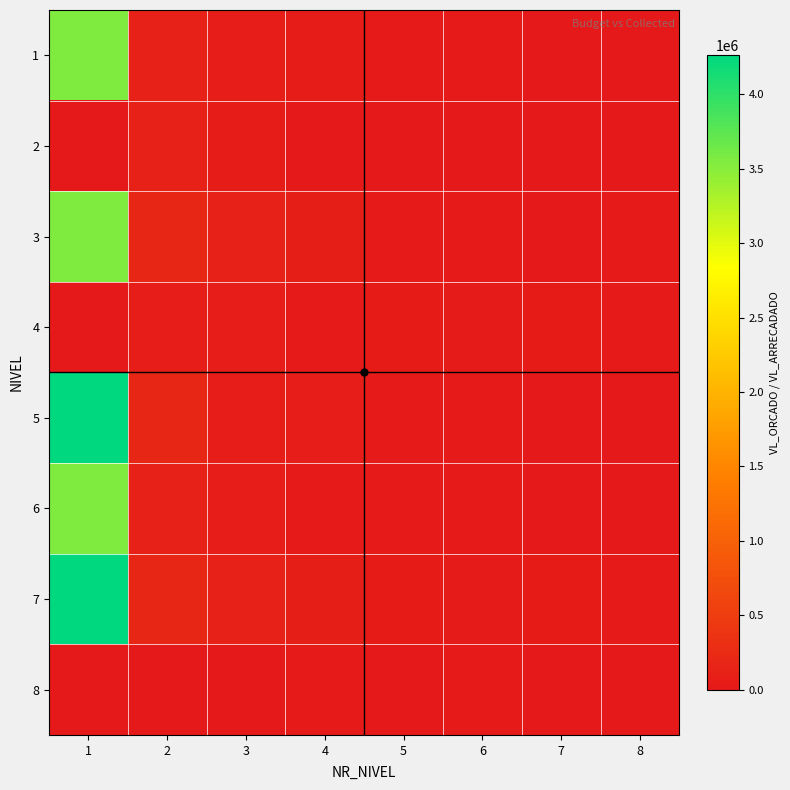

What is the spread (max minus min) of values at 8?

21280.6